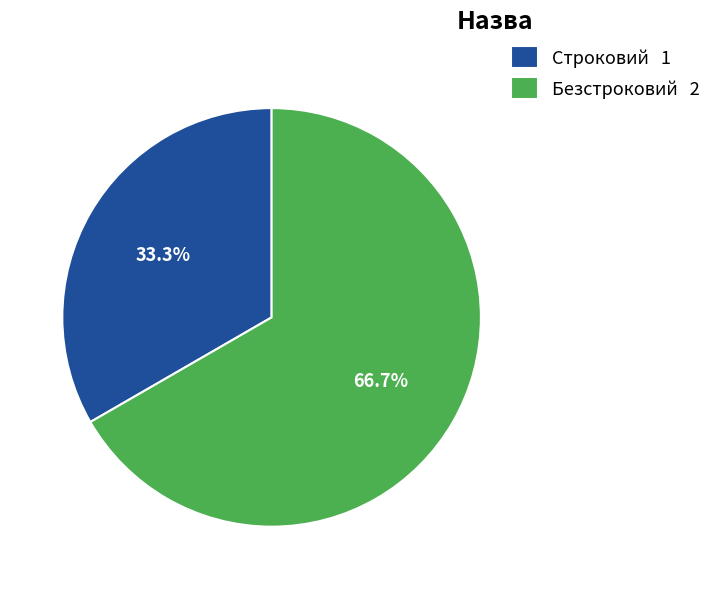

What is the smallest slice in the pie chart?

Строковий